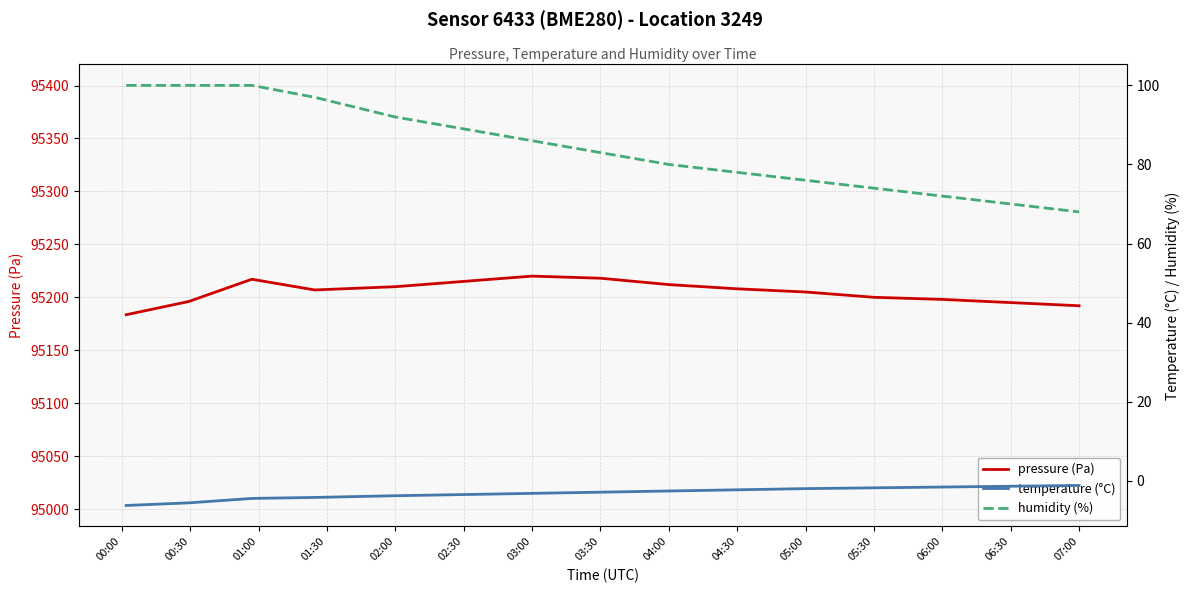

Which series has the largest range (max minus min)?

pressure (Pa)